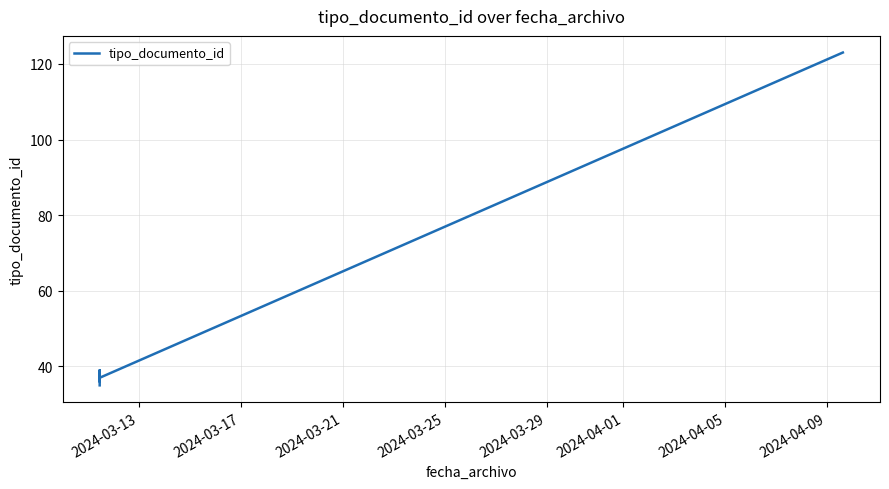

What is the label of the 2nd point from the right?

2024-03-29